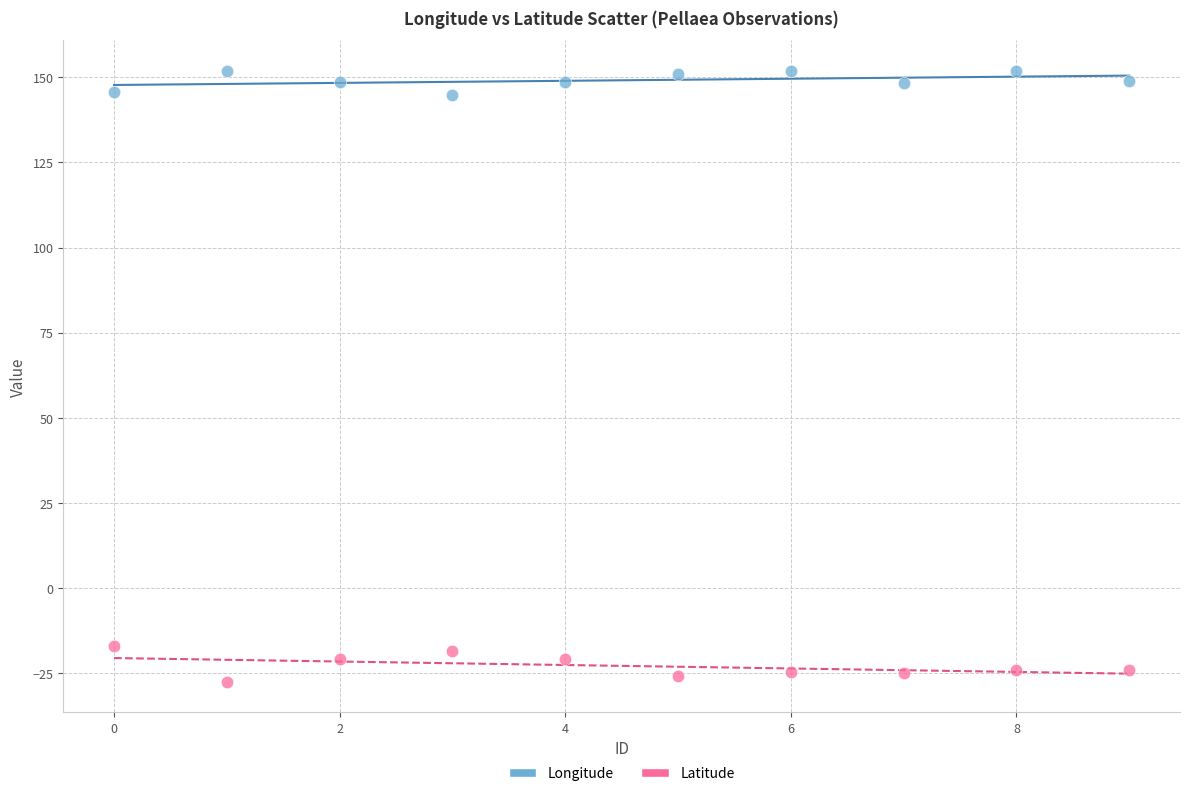

Which series reaches the minimum Y coordinate?

Latitude